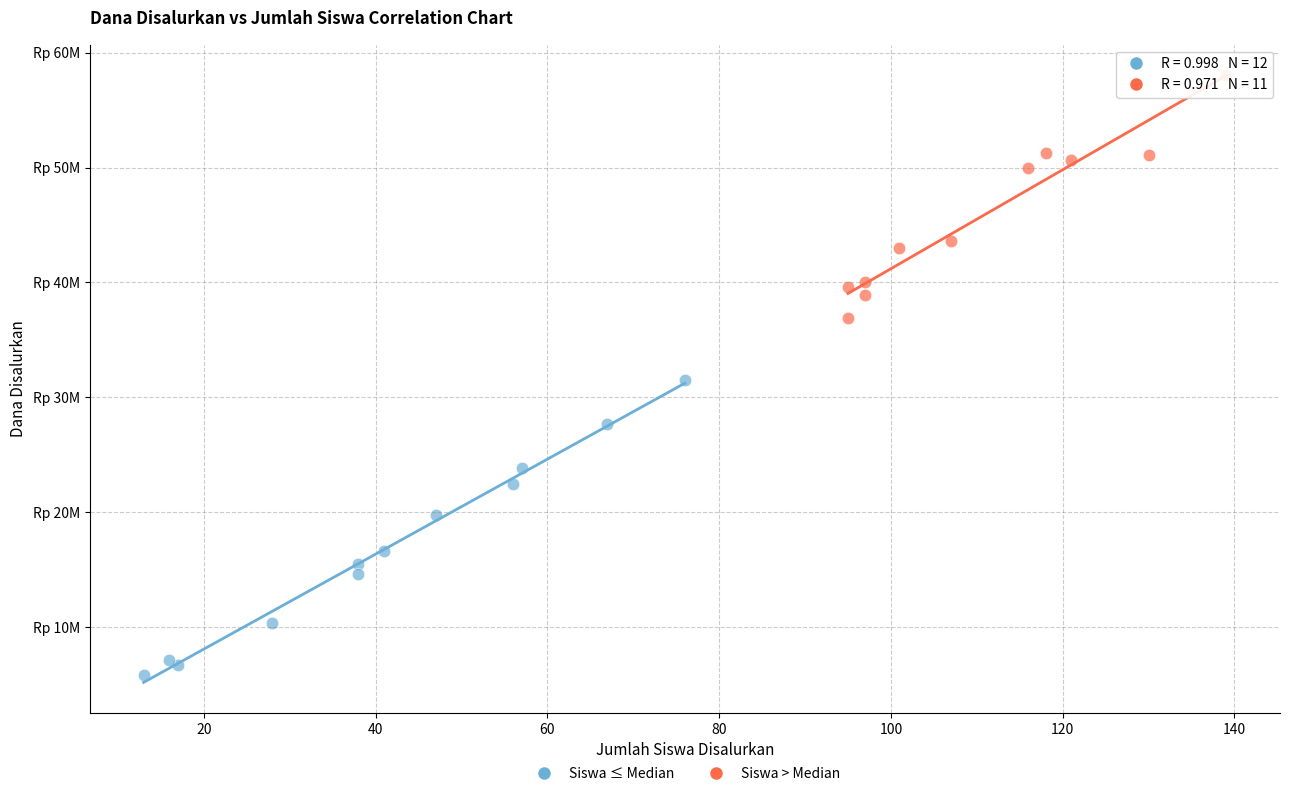

What are all the series names shown in the legend?

Siswa ≤ Median, Siswa > Median